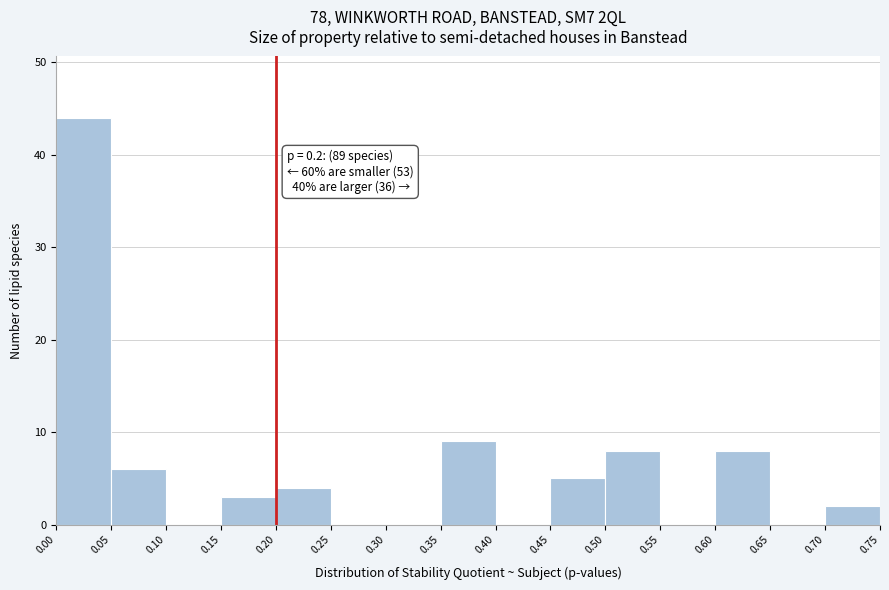

Which range on the x-axis has the tallest bar?

0.00 to 0.05